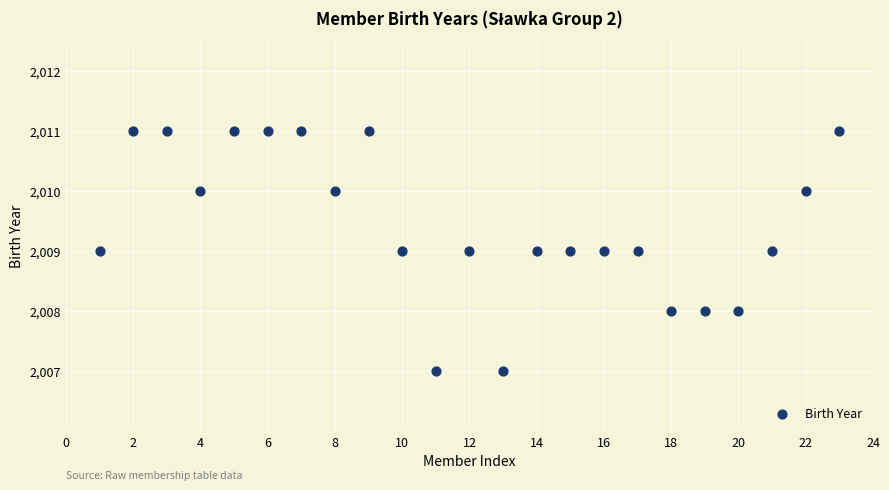

What is the range of X values (max minus min)?

22